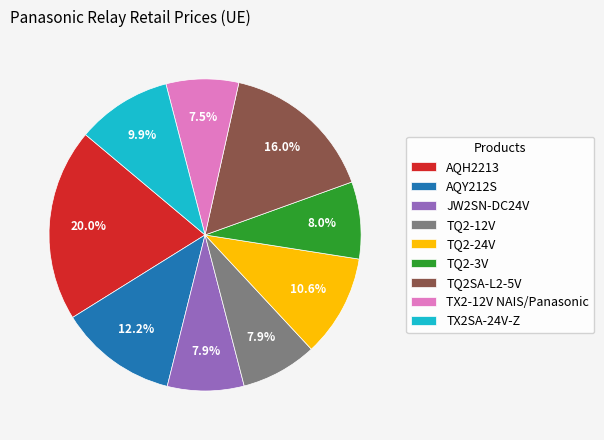

Between AQH2213 and TQ2-24V, which is larger?

AQH2213